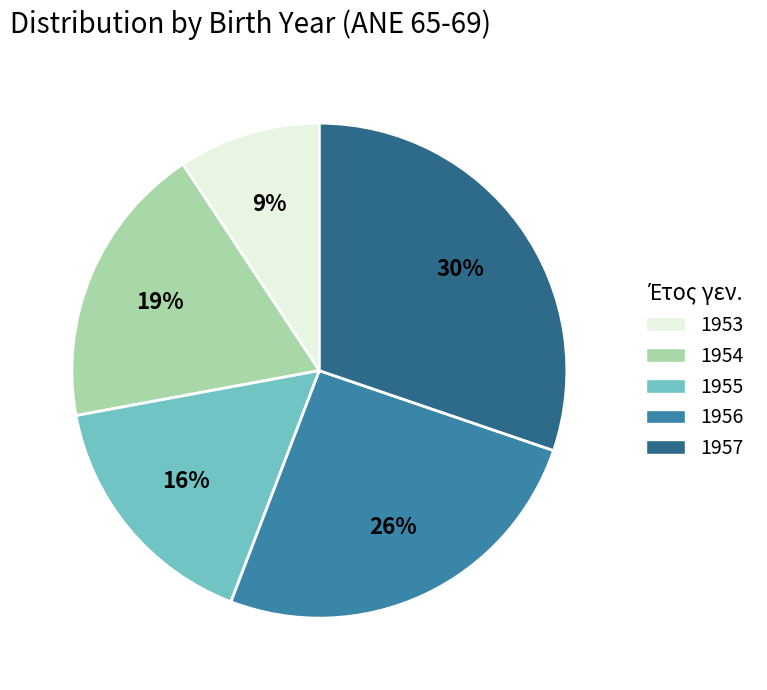

To the nearest percent, what is the average slice percentage?

20%